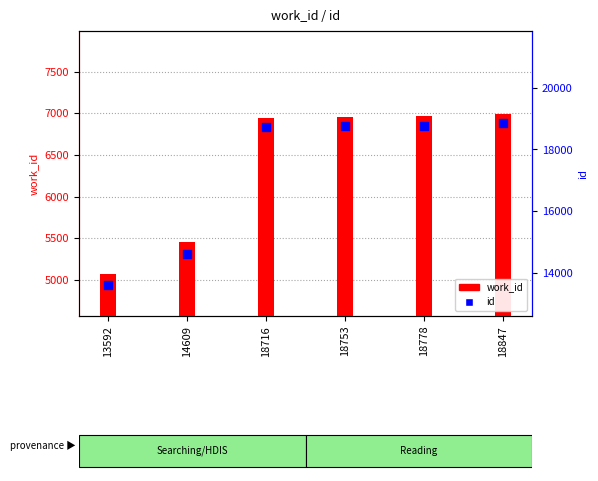

Which series has the largest total across all categories?

id